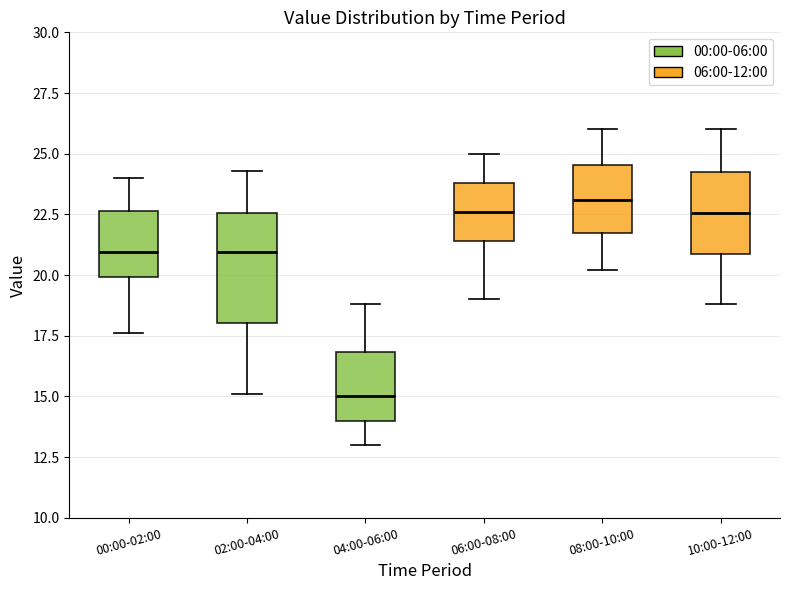

Reading left to right, transcribe this box plot: for each box, give where its median line is, the range the box spans, and where its two whiskers end, as read against the y-axis. The values are not printed on the chart, so give them approximately, as read against the axis.

00:00-02:00: median 21.0, box 20.0 to 22.5, whiskers 17.5 to 24.0
02:00-04:00: median 21.0, box 18.0 to 22.5, whiskers 15.0 to 24.5
04:00-06:00: median 15.0, box 14.0 to 17.0, whiskers 13.0 to 19.0
06:00-08:00: median 22.5, box 21.5 to 24.0, whiskers 19.0 to 25.0
08:00-10:00: median 23.0, box 22.0 to 24.5, whiskers 20.0 to 26.0
10:00-12:00: median 22.5, box 21.0 to 24.5, whiskers 19.0 to 26.0